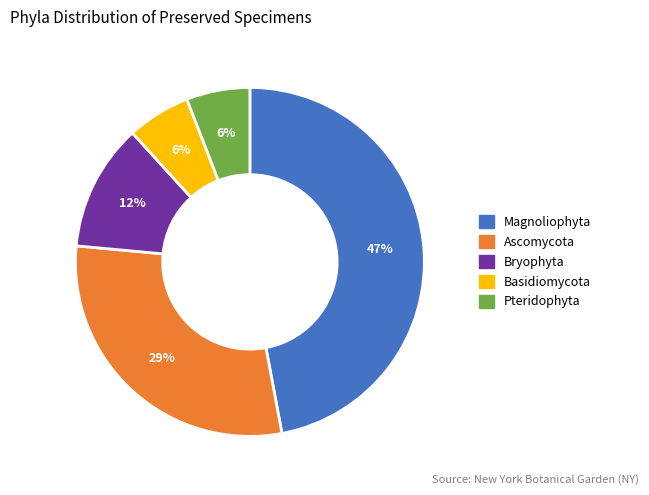

To the nearest percent, what is the average slice percentage?

20%